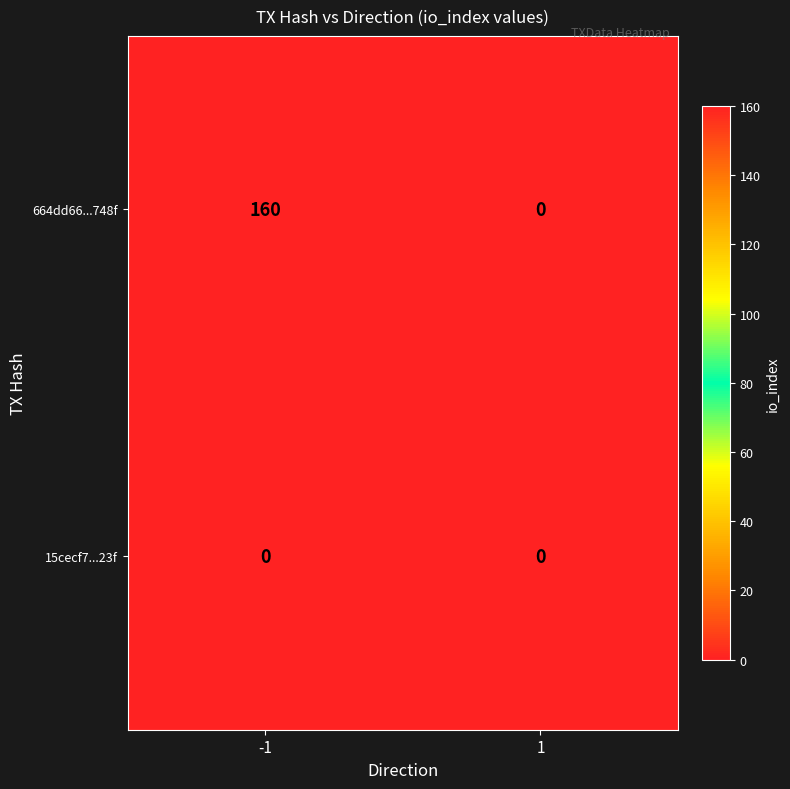

At how many categories does at least one series exceed 155?

1